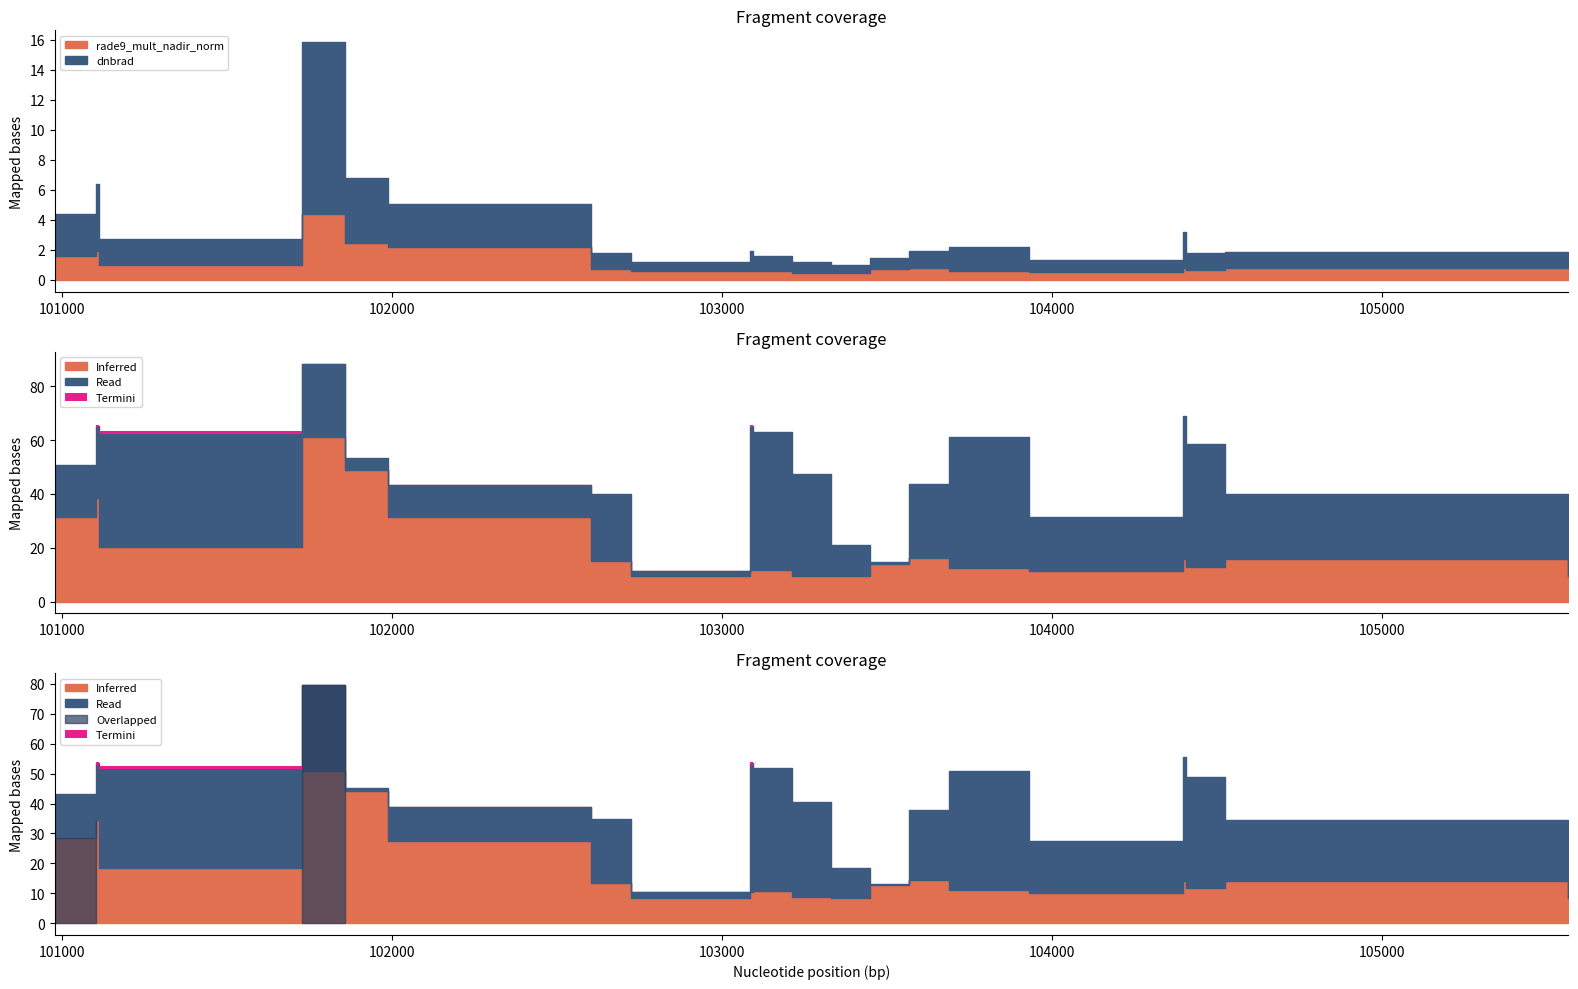

True or false: dnbrad and rade9_mult_nadir_norm cross at least once.

False